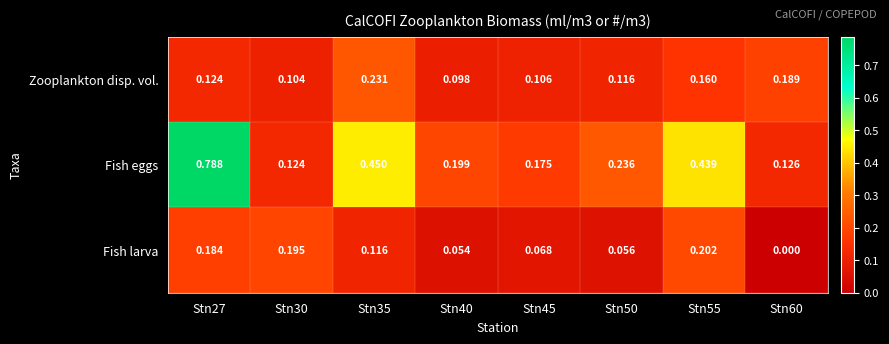

Which series has the largest total across all categories?

Fish eggs